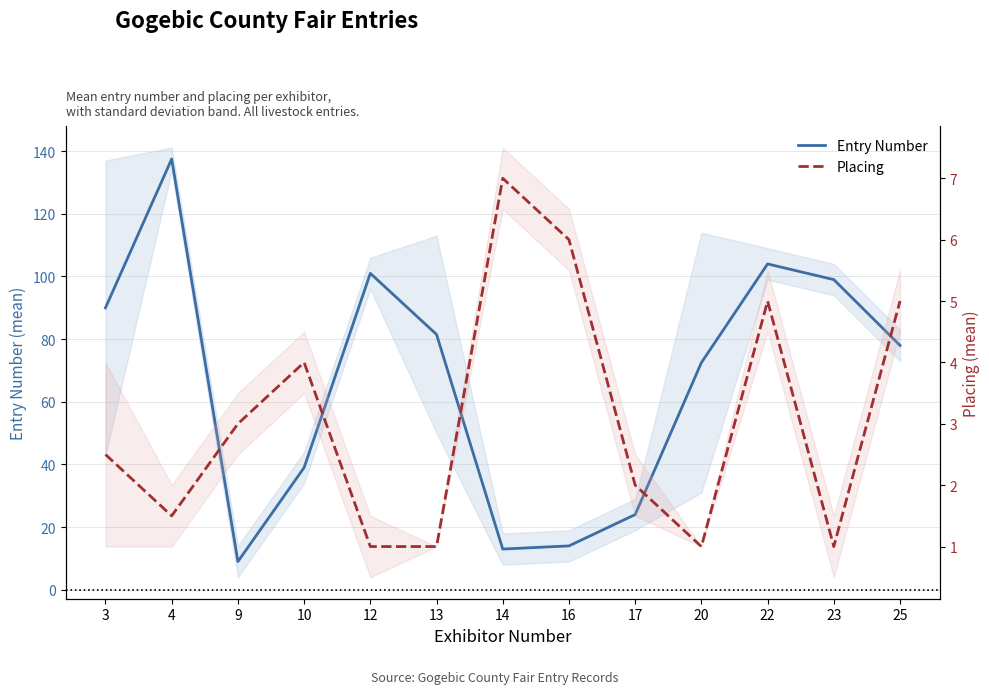

The Entry Number series shows 137.5 at 4. True or false?

True